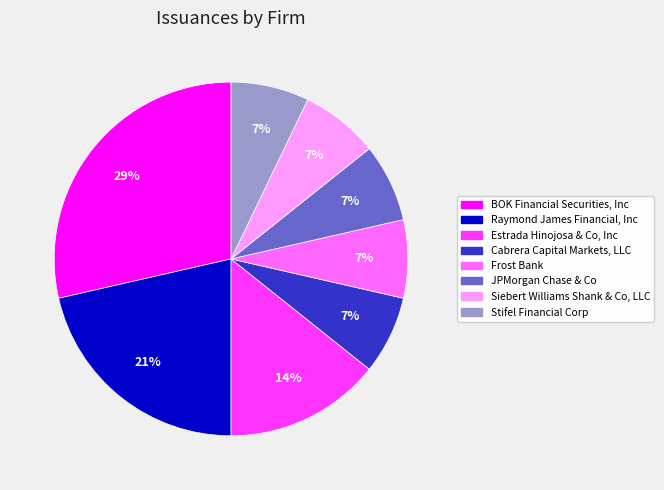

Is there any slice that represents more than half of the pie?

No